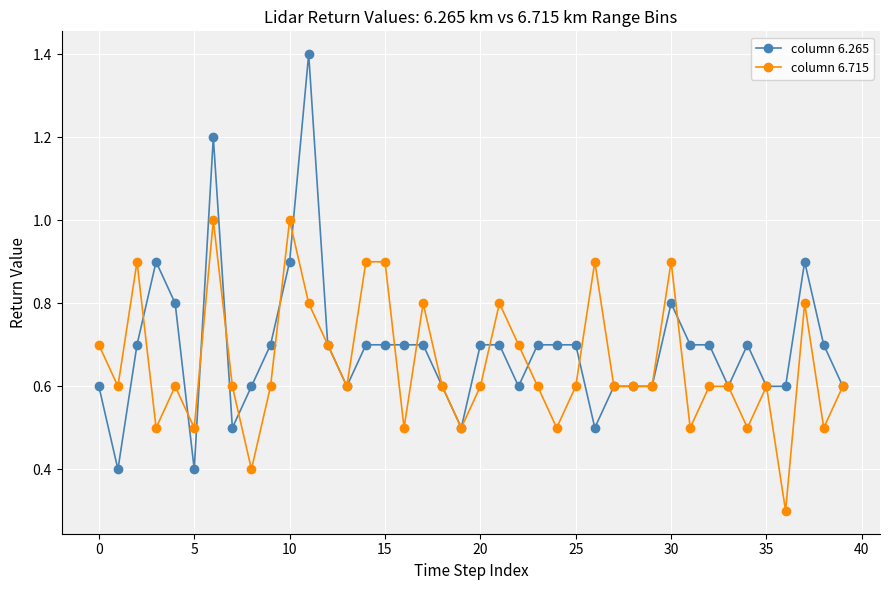

At how many categories does at least one series exceed 0?

40